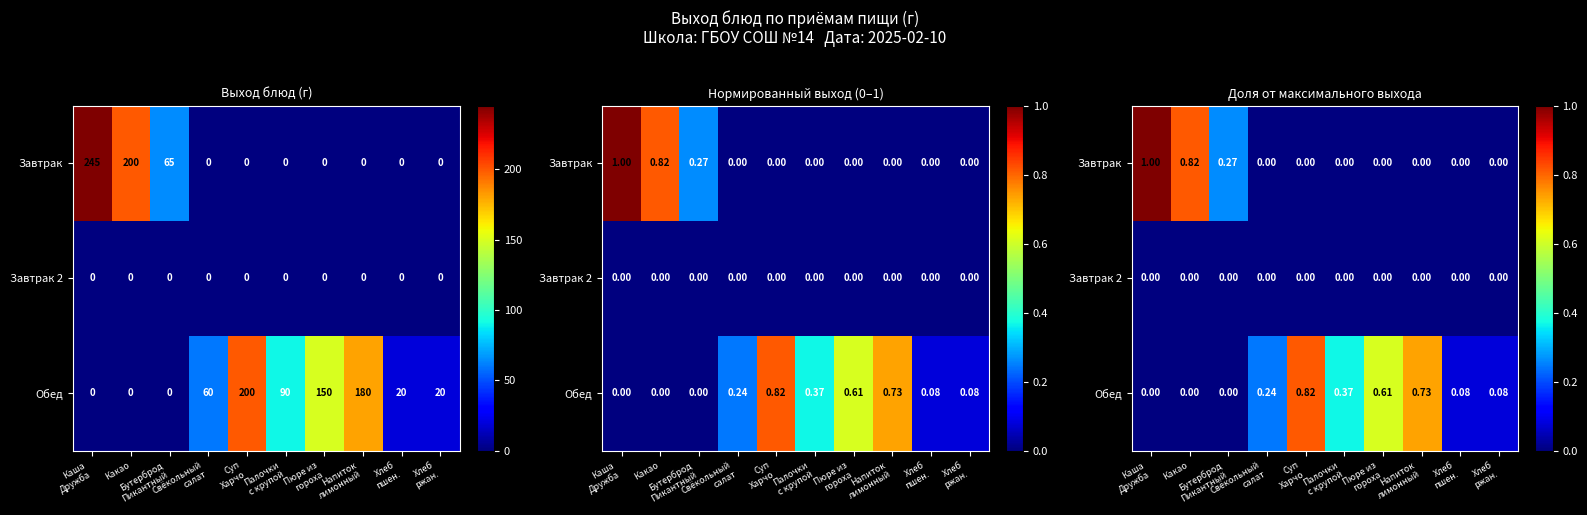

True or false: Обед has a value of 0.0 at Каша Дружба.

True